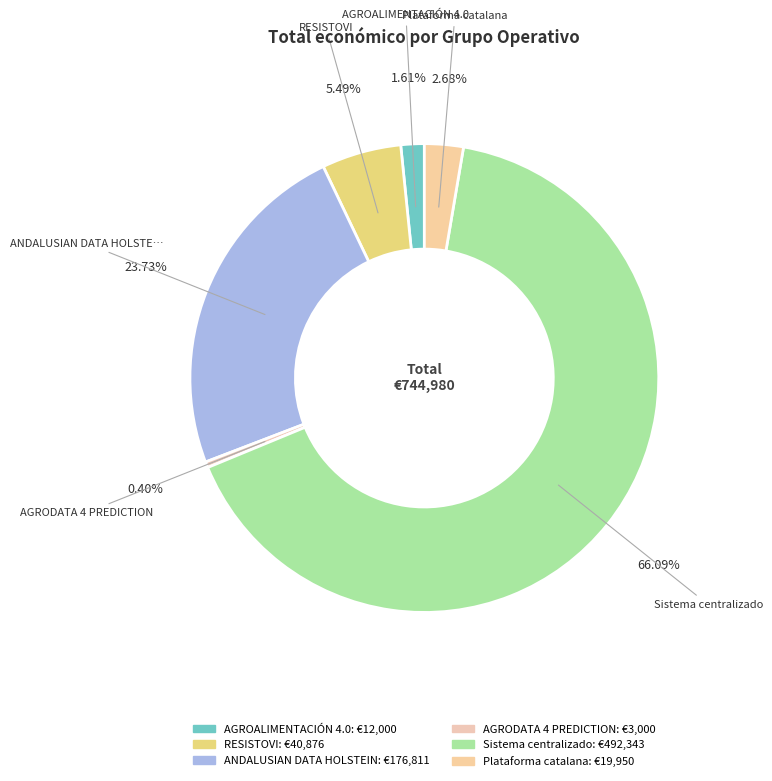

Is the sum of ANDALUSIAN DATA HOLSTEIN and Sistema centralizado greater than half?

Yes